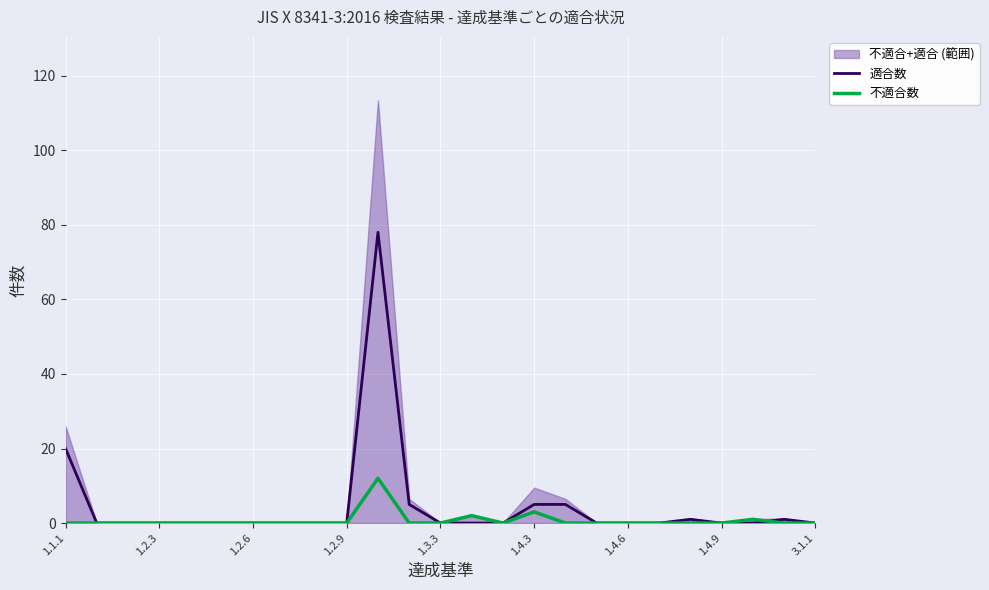

List the series in order of their overall mean, highest first.

適合数, 不適合数